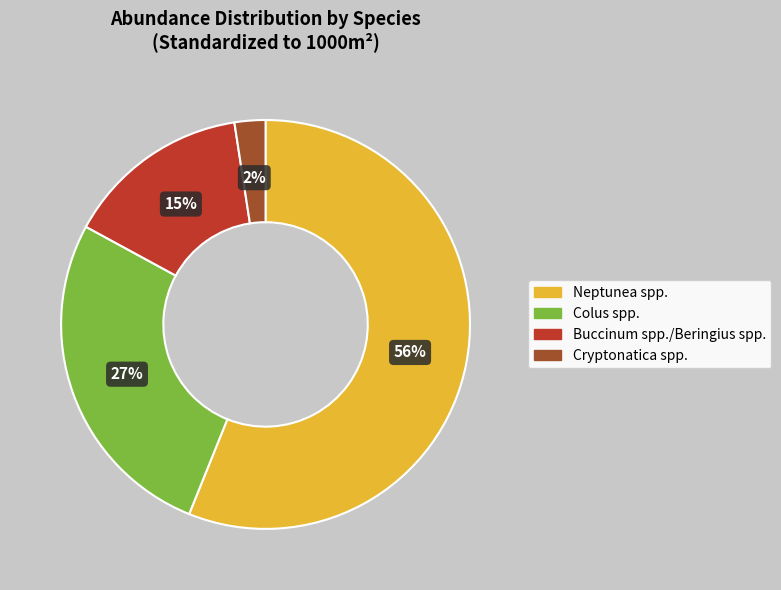

To the nearest percent, what portion does Colus spp. represent?

27%